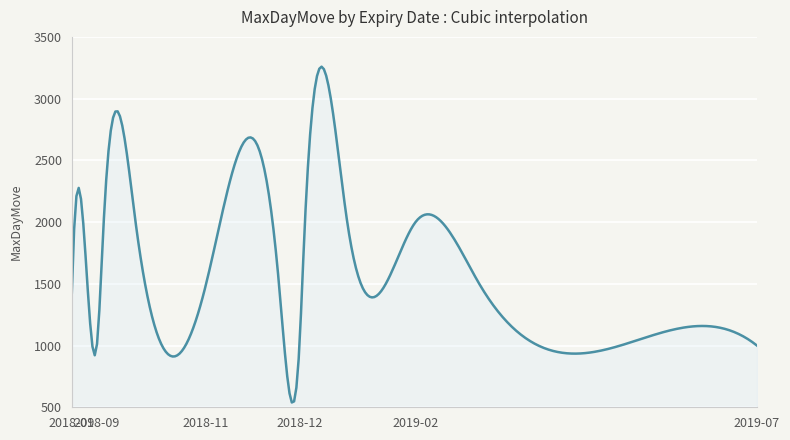

What is the difference between the maximum and minimum values?

2719.8